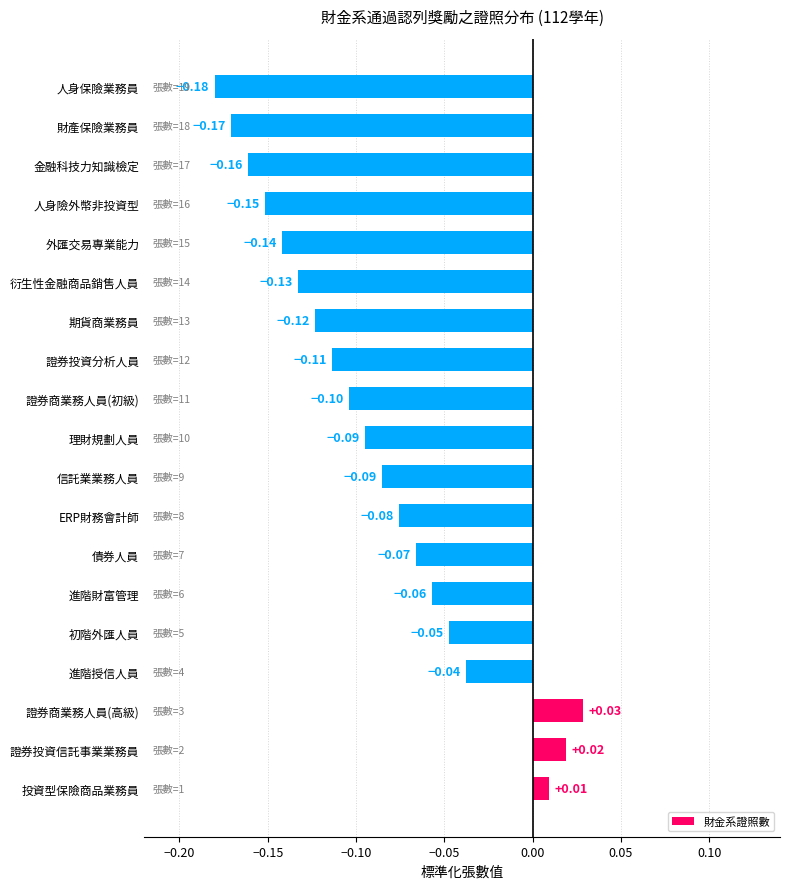

How many bars are there in total?

19